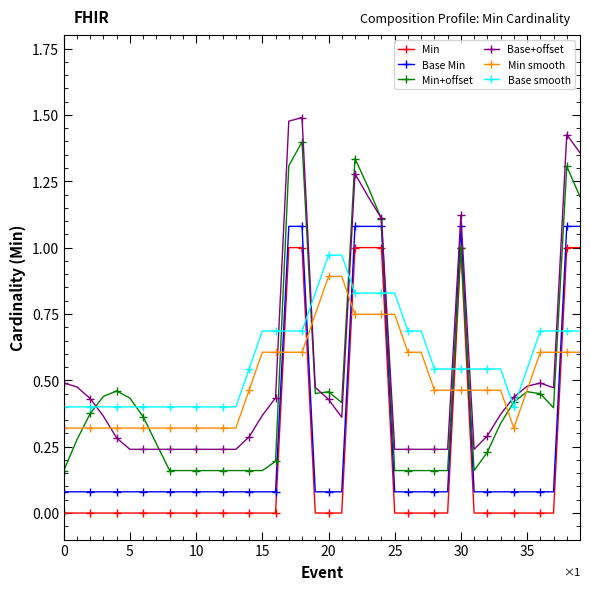

How many intersections are there between Min smooth and Min?

7